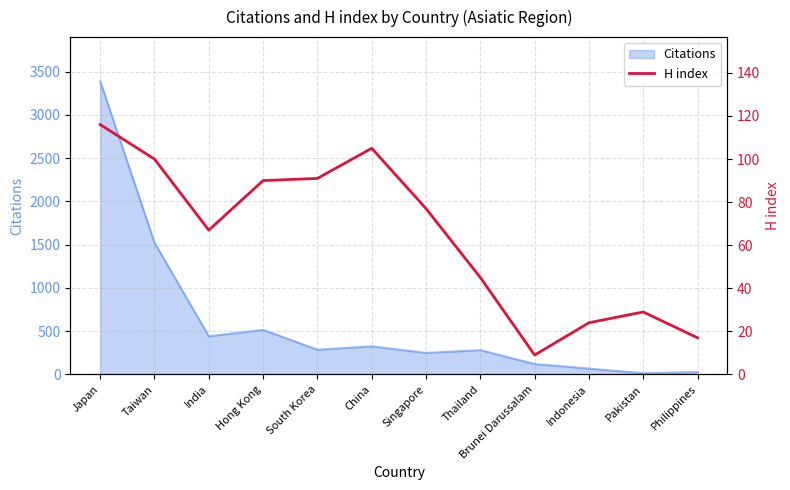

At which label does the data first exceed 77?

Japan